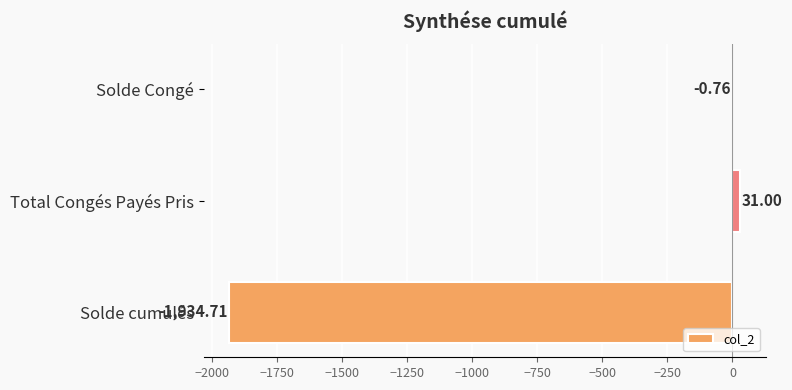

What is the sum of the values at Solde cumulés and Total Congés Payés Pris?

-1903.7